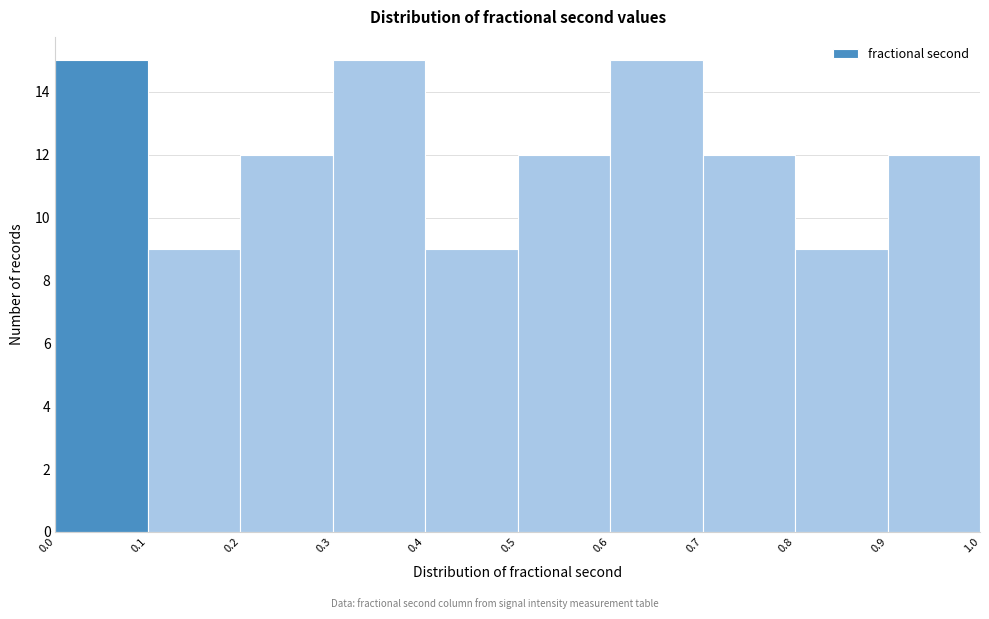

What is the height of the bar covering 0.8 to 0.9 on the x-axis? The values are not printed on the chart, so give them approximately, as read against the axis.

9